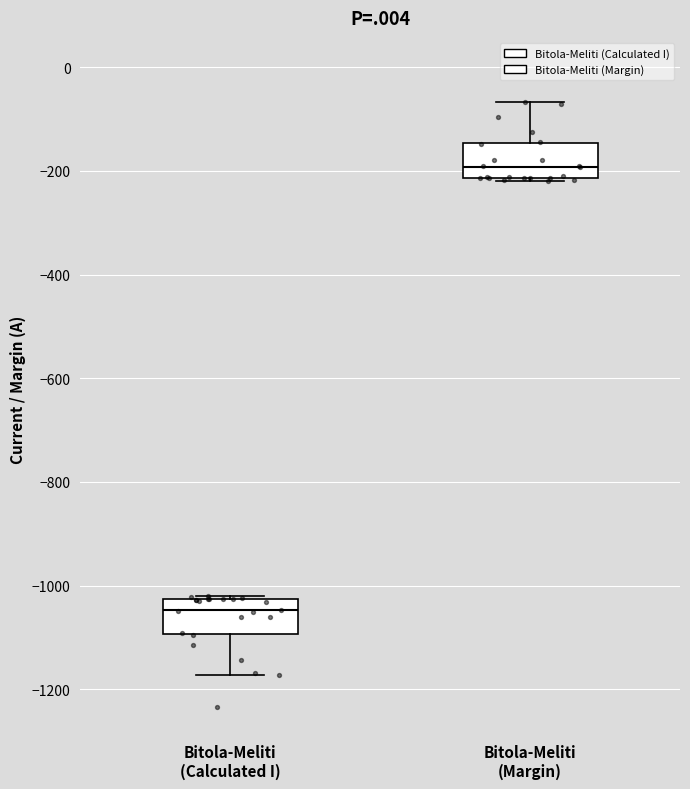

Which box's median line is the highest?

Bitola-Meliti (Margin)